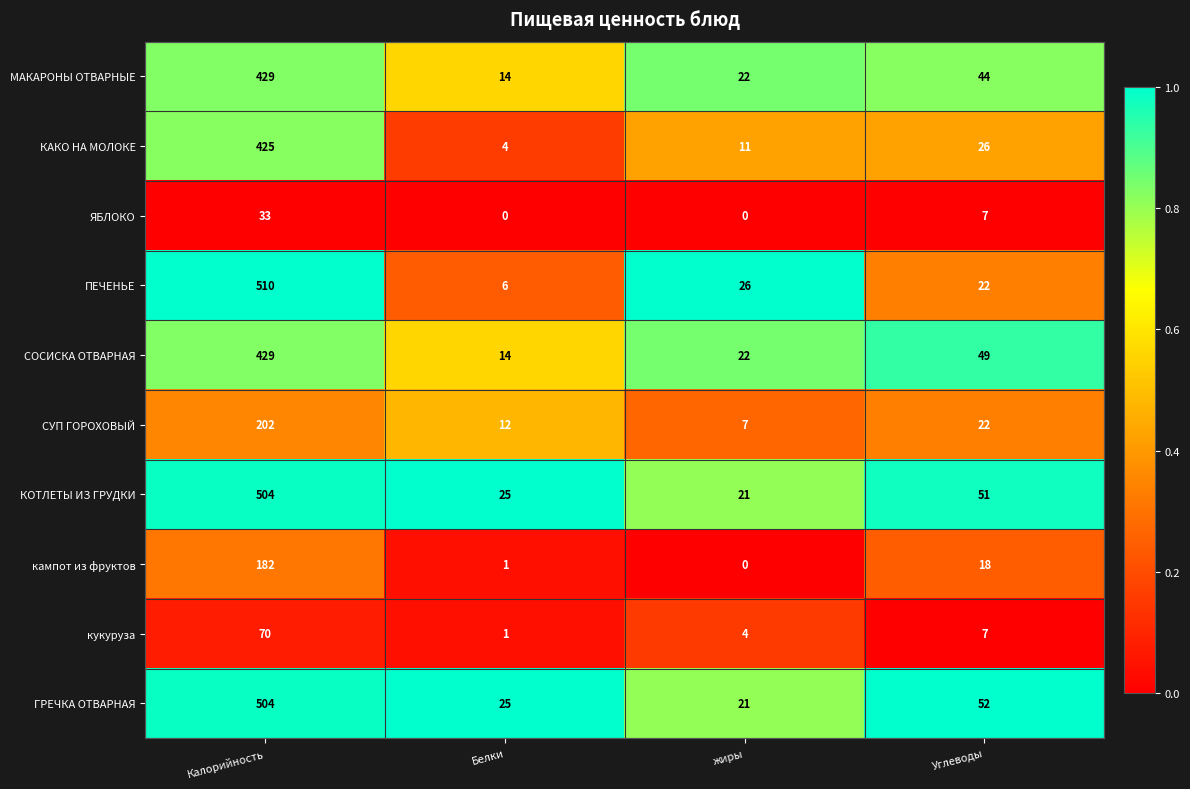

At which category is the sum across all series the highest?

Калорийность